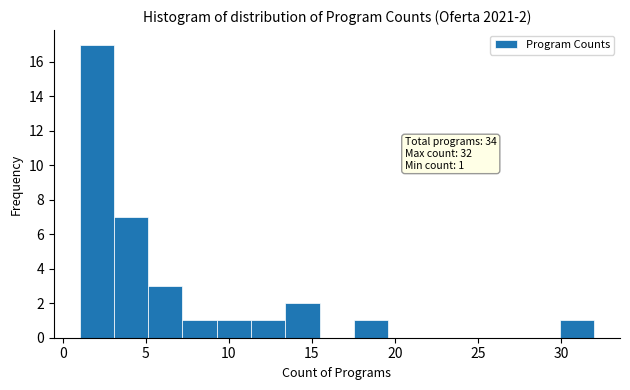

Over which range of the x-axis is the bar tallest?

1.0 to 3.0